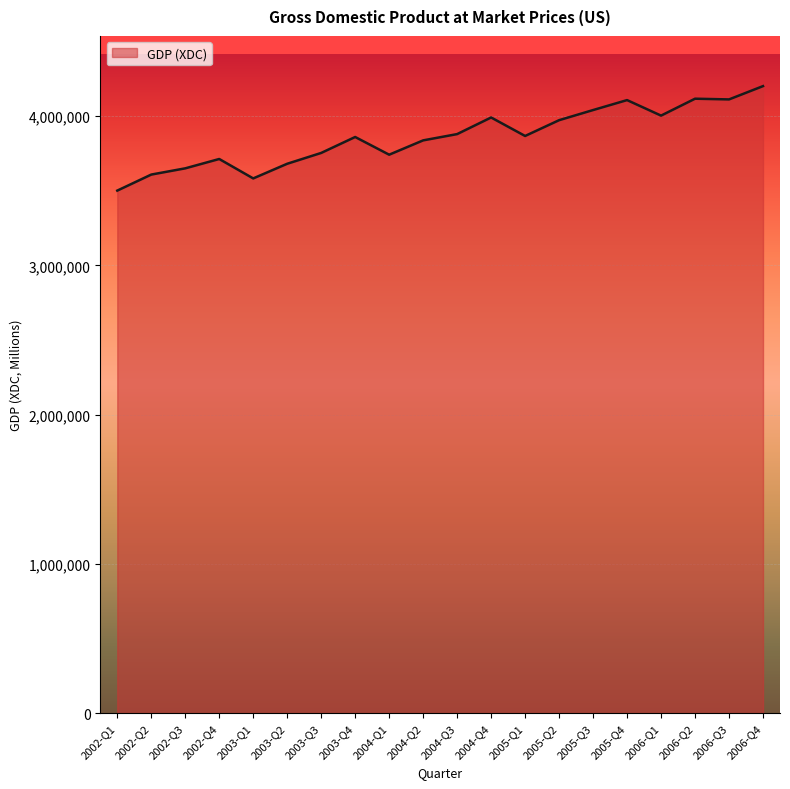

The chart shows a value of 3650253 at 2002-Q3. True or false?

True